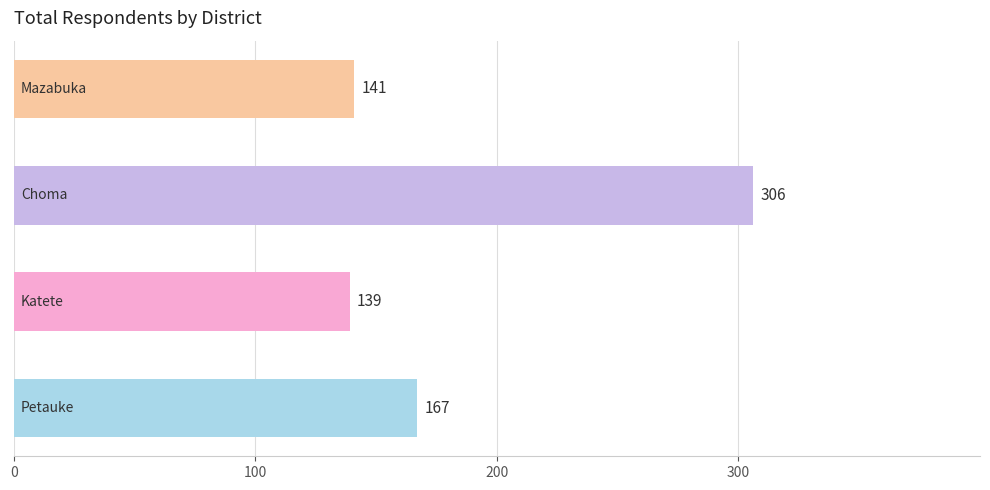

What is the sum of all values?

753